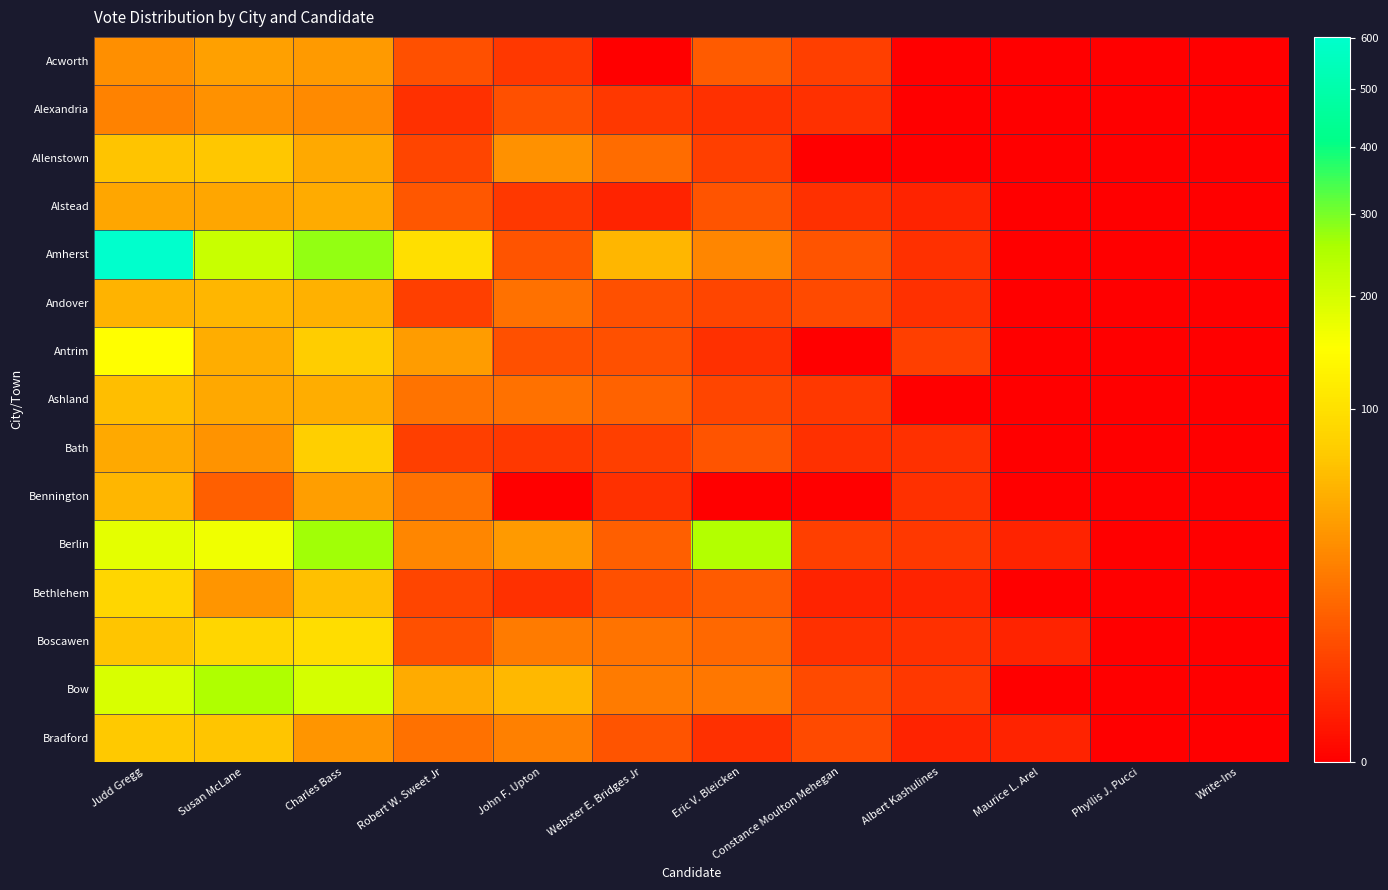

Which label corresponds to the smallest value in the chart?

Webster E. Bridges Jr